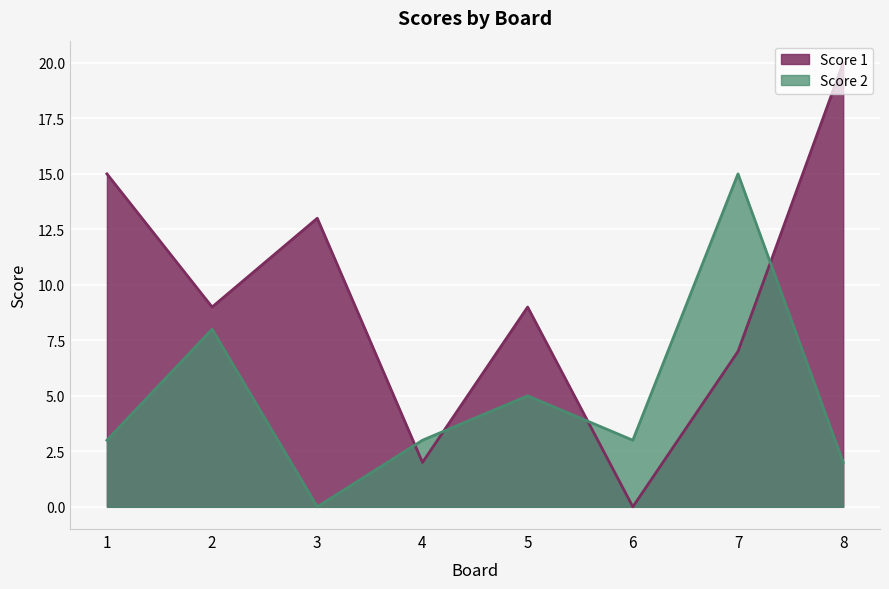

At how many categories does at least one series exceed 5?

6